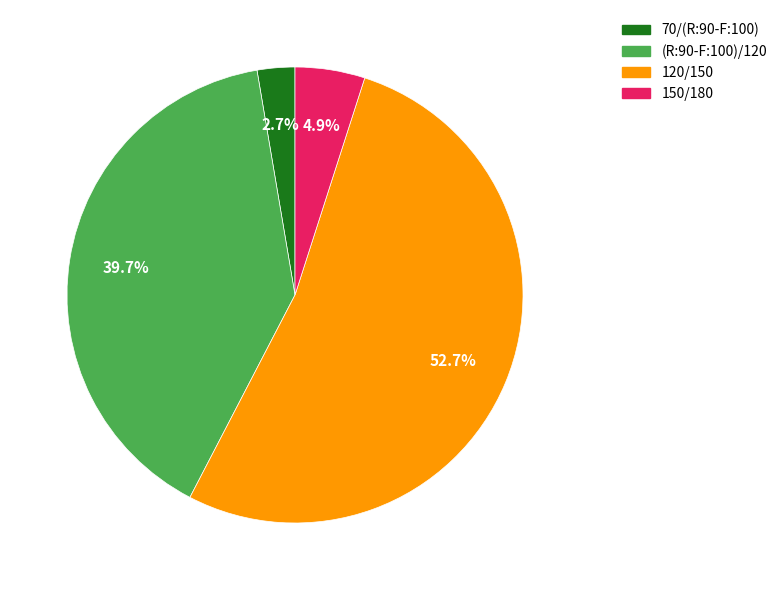

How many segments does this pie chart have?

4